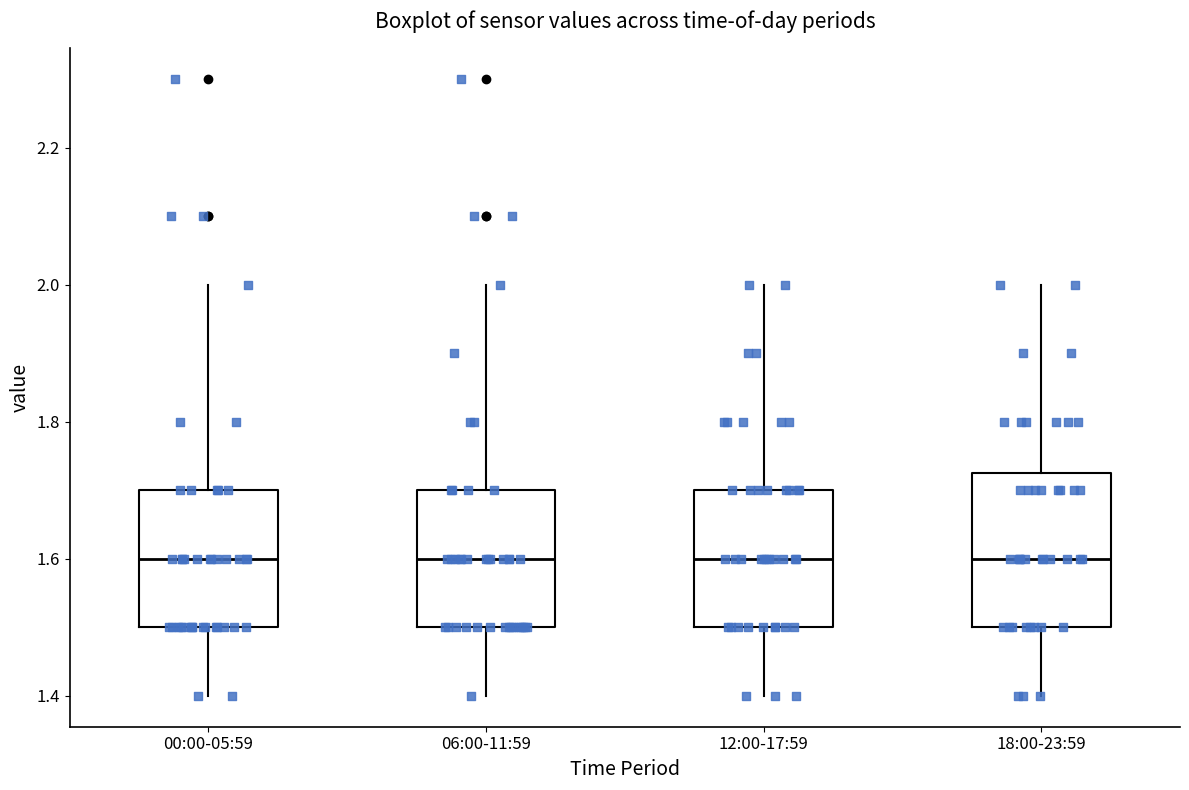

Reading left to right, transcribe this box plot: for each box, give where its median line is, the range the box spans, and where its two whiskers end, as read against the y-axis. The values are not printed on the chart, so give them approximately, as read against the axis.

00:00-05:59: median 1.60, box 1.50 to 1.70, whiskers 1.40 to 2.00
06:00-11:59: median 1.60, box 1.50 to 1.70, whiskers 1.40 to 2.00
12:00-17:59: median 1.60, box 1.50 to 1.70, whiskers 1.40 to 2.00
18:00-23:59: median 1.60, box 1.50 to 1.72, whiskers 1.40 to 2.00